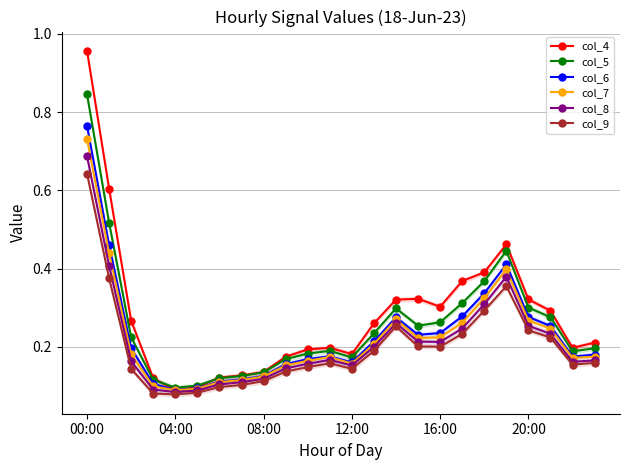

Reading left to right, what are all the values shown in this chart?

col_4: 1.0	0.6	0.3	0.1	0.1	0.1	0.1	0.1	0.1	0.2	0.2	0.2	0.2	0.3	0.3	0.3	0.3	0.4	0.4	0.5	0.3	0.3	0.2	0.2
col_5: 0.8	0.5	0.2	0.1	0.1	0.1	0.1	0.1	0.1	0.2	0.2	0.2	0.2	0.2	0.3	0.3	0.3	0.3	0.4	0.4	0.3	0.3	0.2	0.2
col_6: 0.8	0.5	0.2	0.1	0.1	0.1	0.1	0.1	0.1	0.2	0.2	0.2	0.2	0.2	0.3	0.2	0.2	0.3	0.3	0.4	0.3	0.3	0.2	0.2
col_7: 0.7	0.4	0.2	0.1	0.1	0.1	0.1	0.1	0.1	0.2	0.2	0.2	0.2	0.2	0.3	0.2	0.2	0.3	0.3	0.4	0.3	0.2	0.2	0.2
col_8: 0.7	0.4	0.2	0.1	0.1	0.1	0.1	0.1	0.1	0.1	0.2	0.2	0.2	0.2	0.3	0.2	0.2	0.2	0.3	0.4	0.3	0.2	0.2	0.2
col_9: 0.6	0.4	0.1	0.1	0.1	0.1	0.1	0.1	0.1	0.1	0.1	0.2	0.1	0.2	0.3	0.2	0.2	0.2	0.3	0.4	0.2	0.2	0.2	0.2